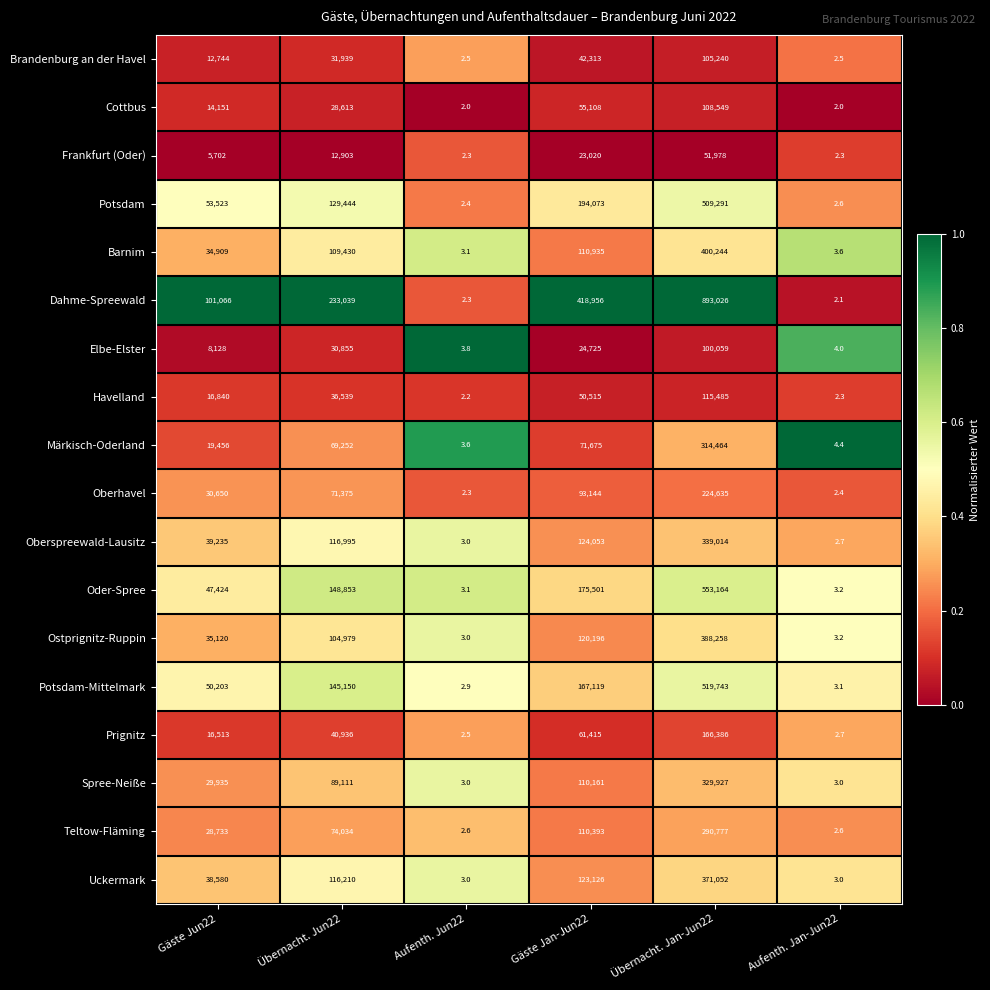

How many distinct data groups are displayed?

18